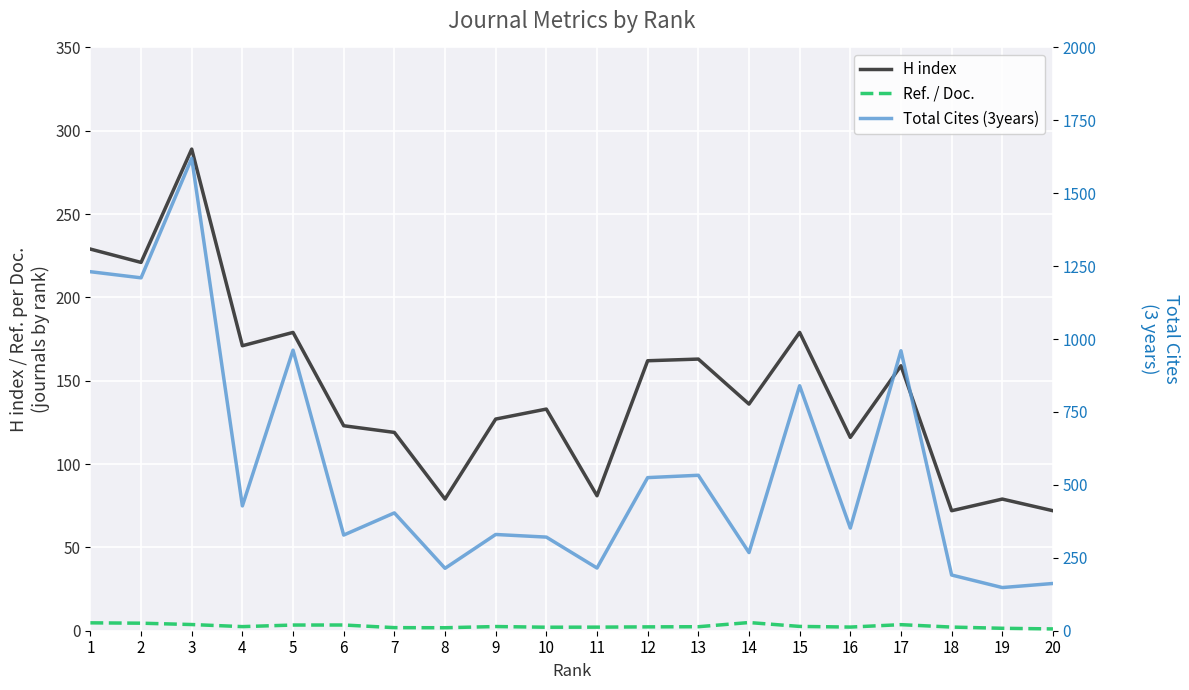

Is it true that Ref. / Doc. equals 3.4 at 6?

True